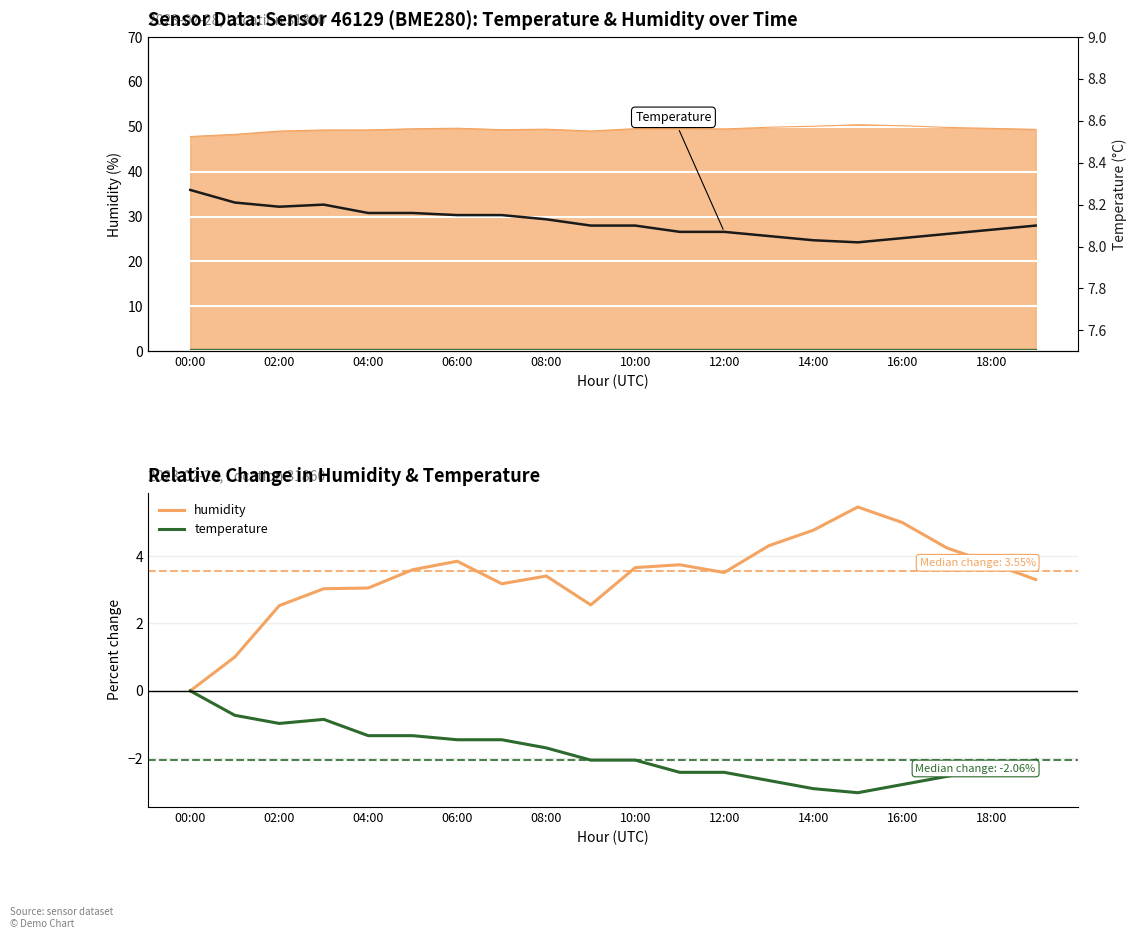

How many series are shown in this chart?

2